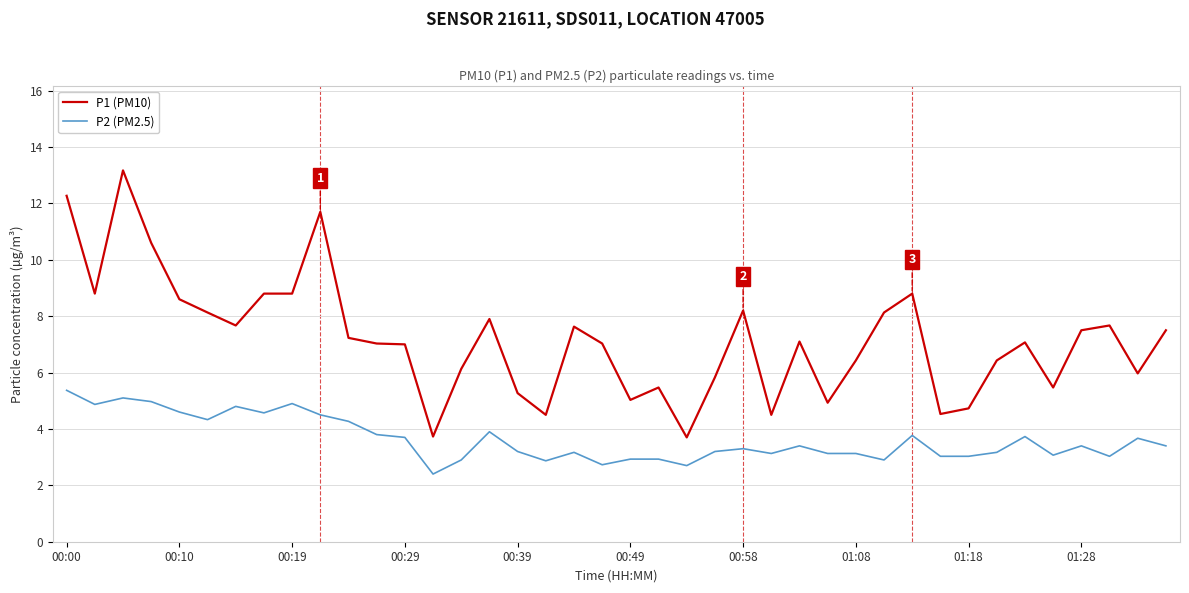

Which series has the largest total across all categories?

P1 (PM10)